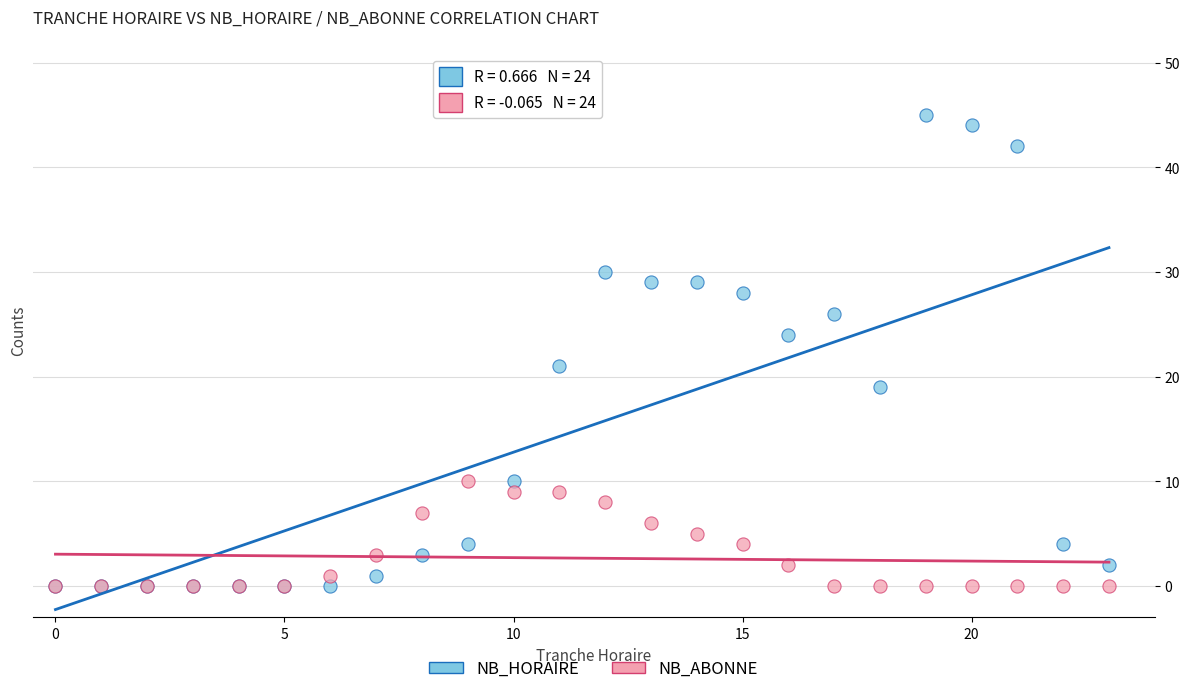

In the NB_HORAIRE series, what Y value is closest to 22?

21